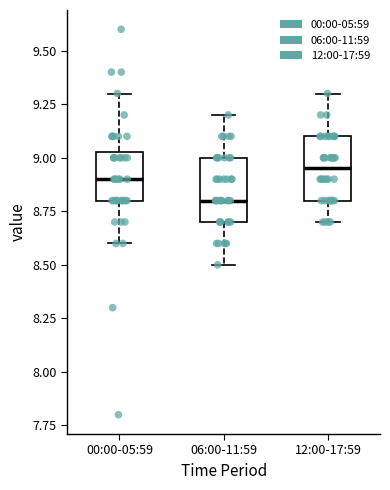

Where does the lower whisker of the box for 12:00-17:59 end on the y-axis? The values are not printed on the chart, so give them approximately, as read against the axis.

8.70